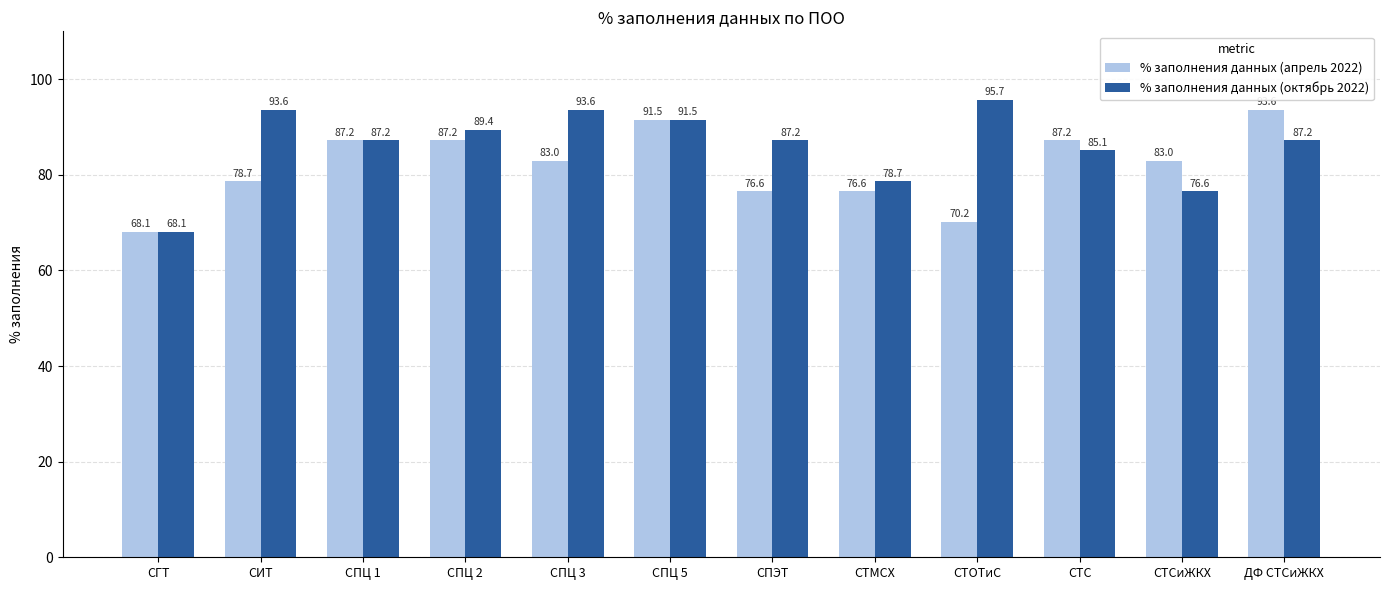

At which category is the sum across all series the highest?

СПЦ 5